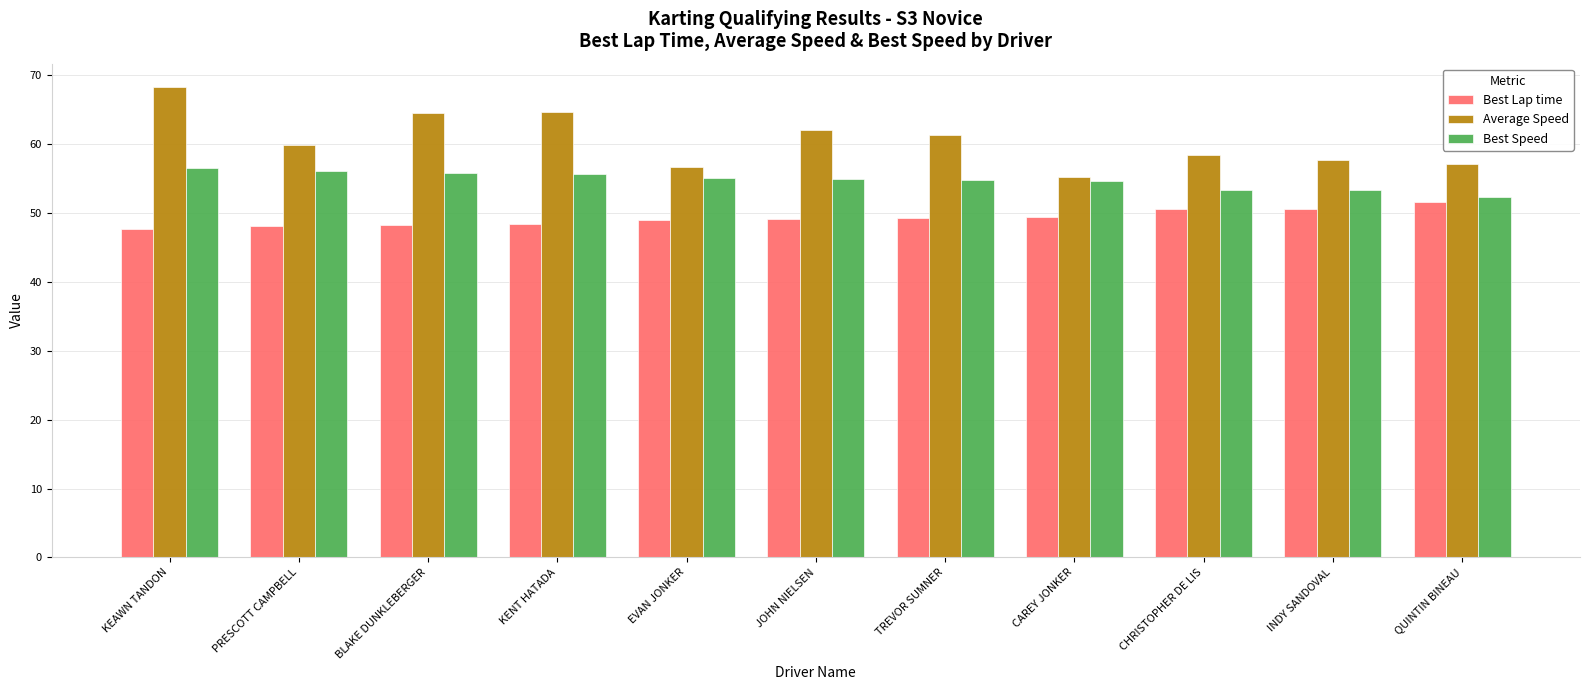

How many bars are there in each group?

3